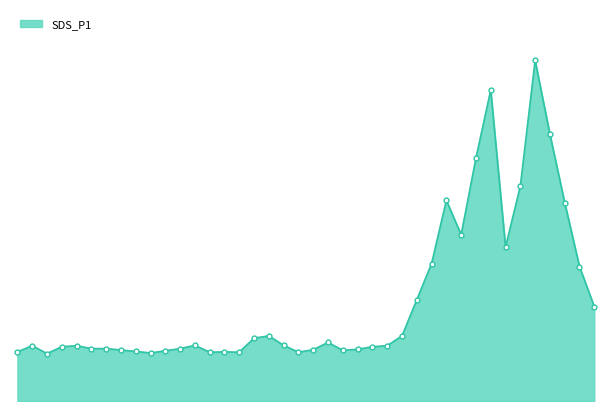

Does the chart have visible grid lines?

No